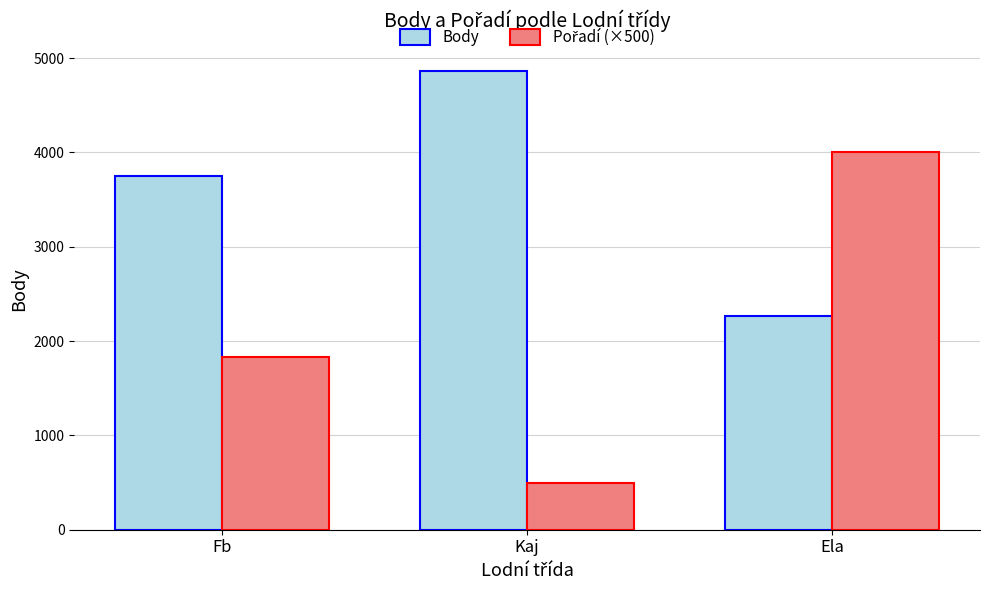

The Body series shows 2266 at Ela. True or false?

True